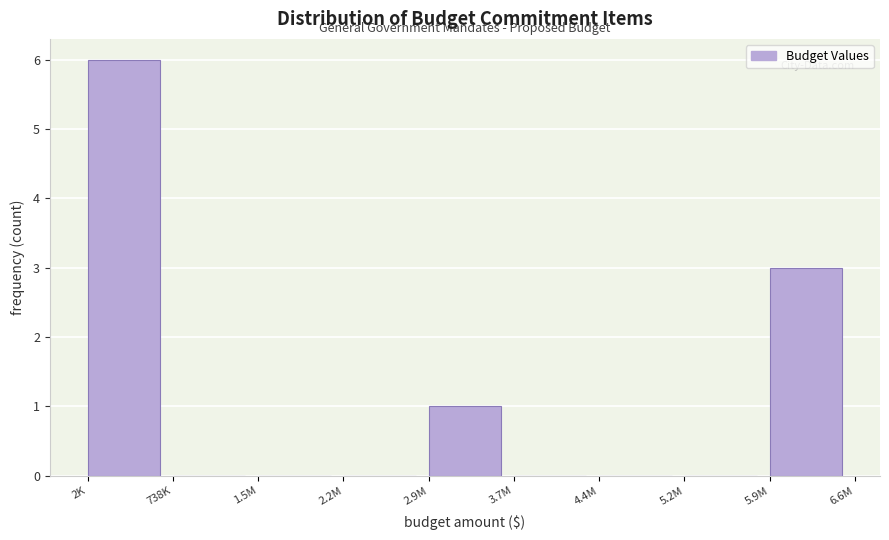

Reading left to right, extract all data points from this chart.

2K=6	738K=0	1.5M=0	2.2M=0	2.9M=1	3.7M=0	4.4M=0	5.2M=0	5.9M=3